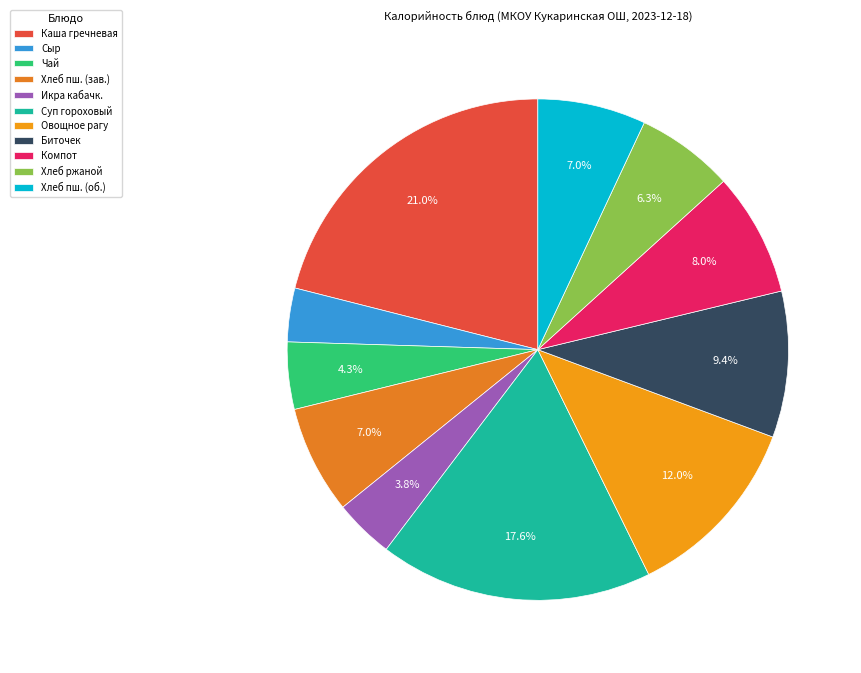

Does any single category account for the majority?

No